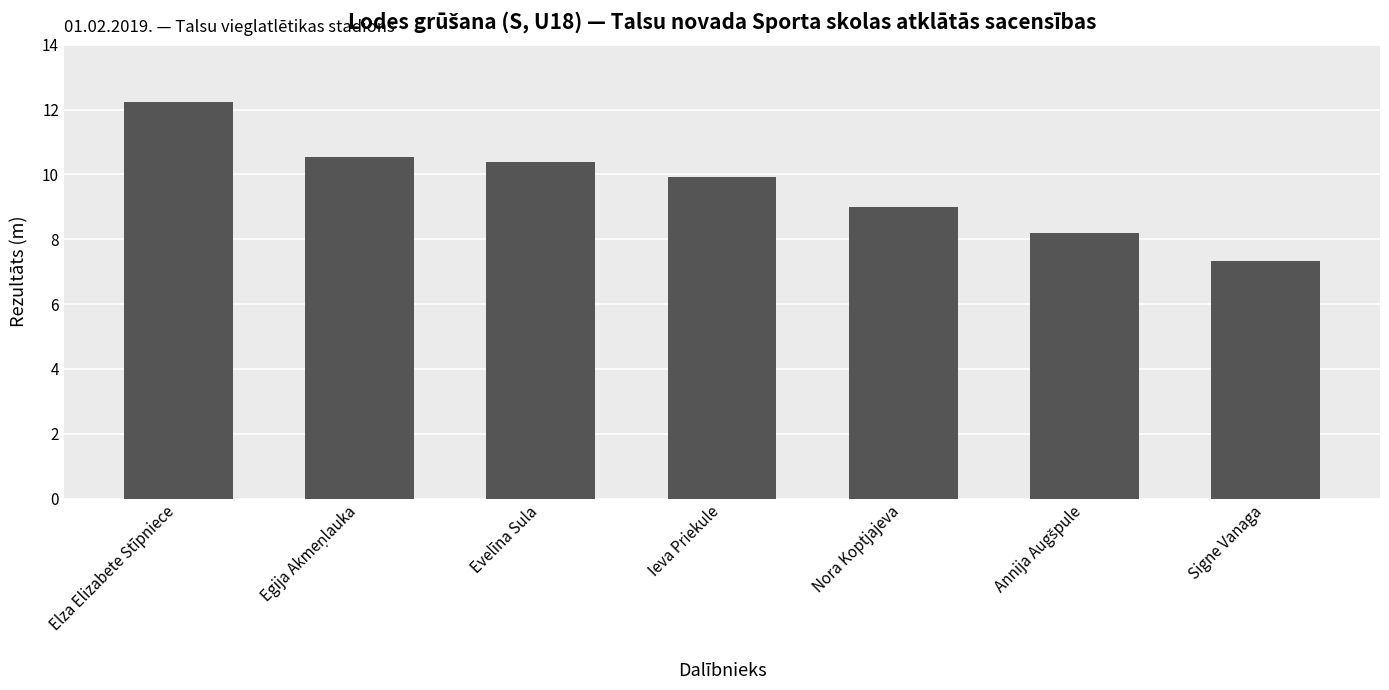

Reading left to right, what are all the values shown in this chart?

12.2	10.6	10.4	9.9	9.0	8.2	7.3